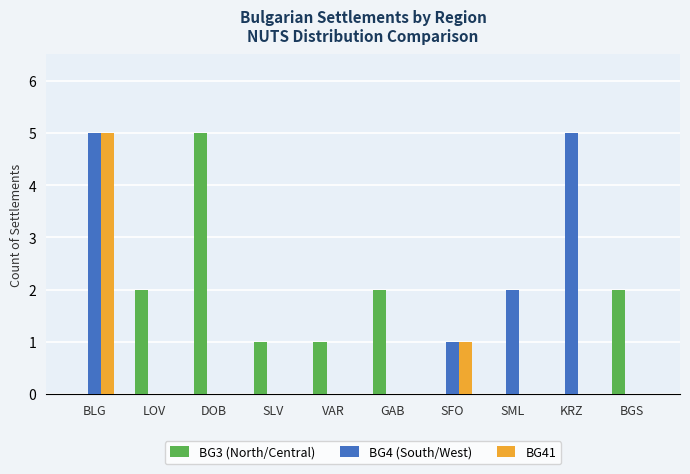

What are all the series names shown in the legend?

BG3 (North/Central), BG4 (South/West), BG41